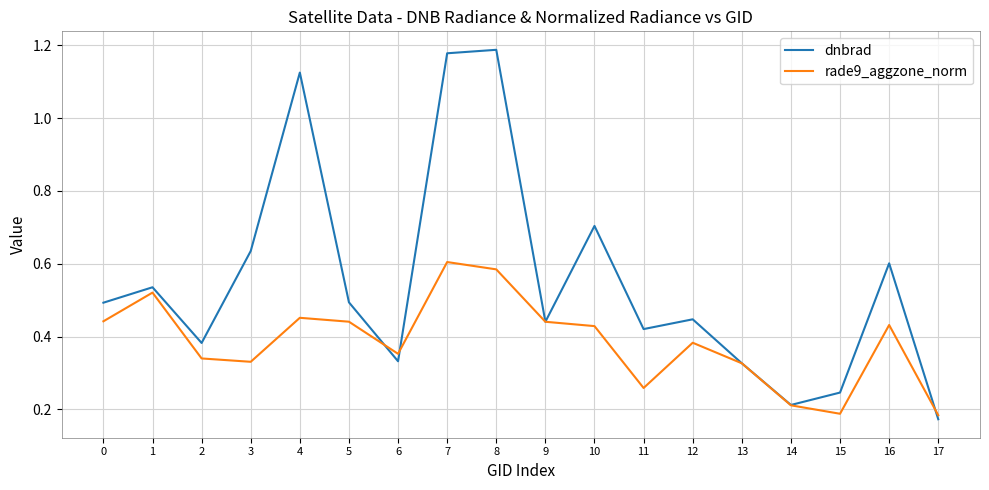

The value of rade9_aggzone_norm at 4 is 0.6. True or false?

False